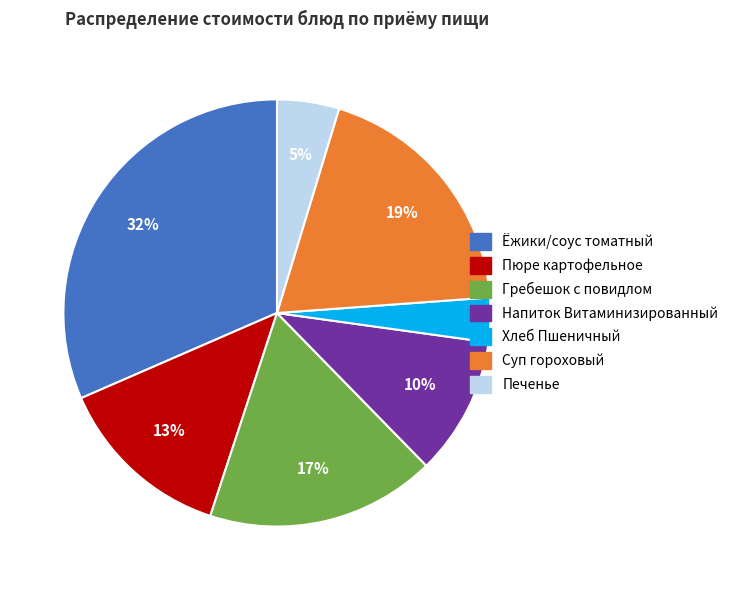

What percentage is the Пюре картофельное slice, to the nearest percent?

13%